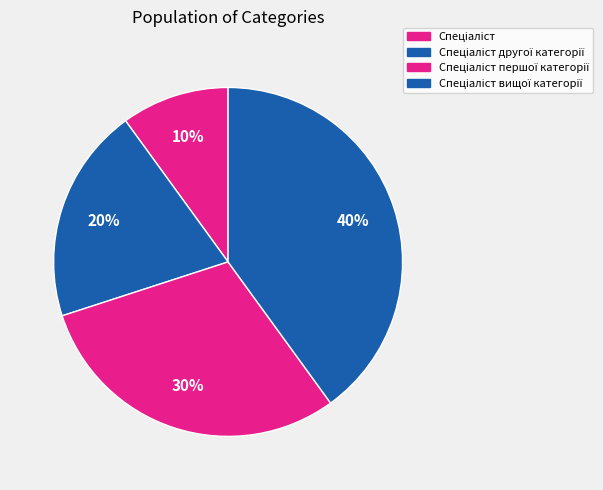

Approximately how many times larger is the value at Спеціаліст compared to Спеціаліст першої категорії?

0.3